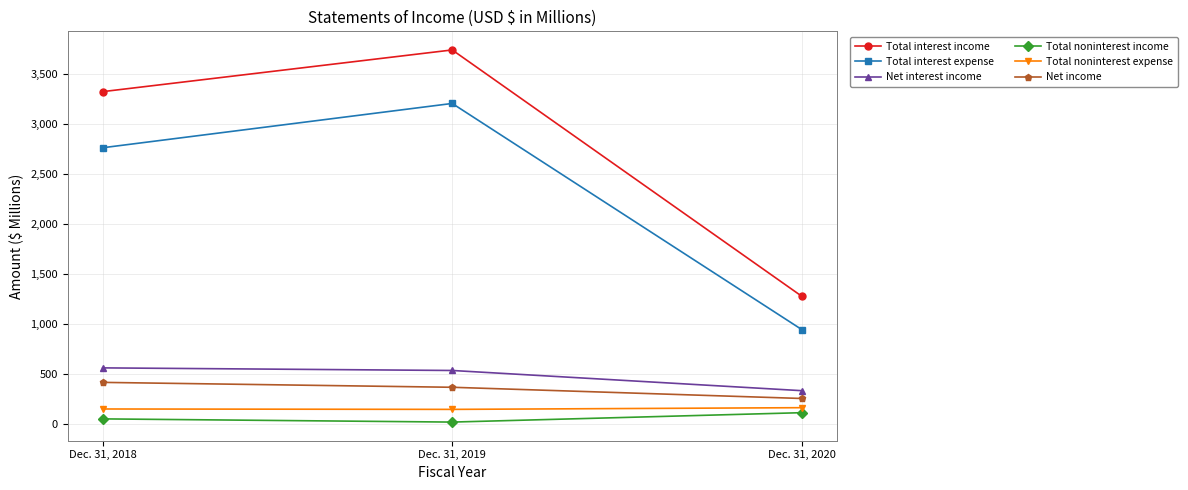

At which category does the chart reach its peak across all series?

Dec. 31, 2019